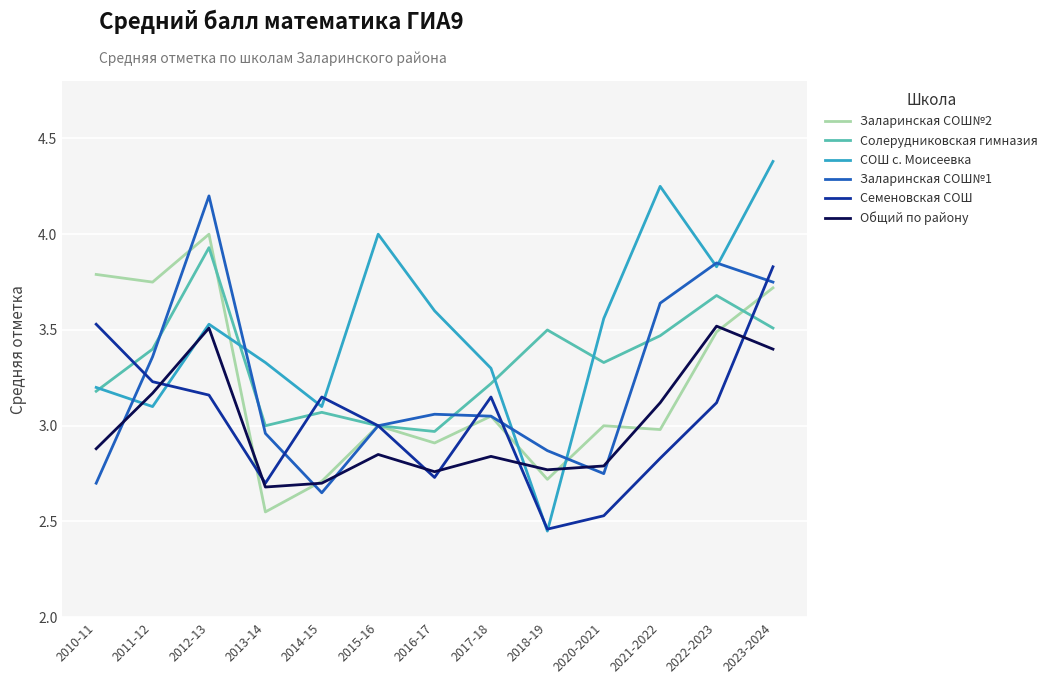

How many interior local valleys does the Семеновская СОШ series have?

3